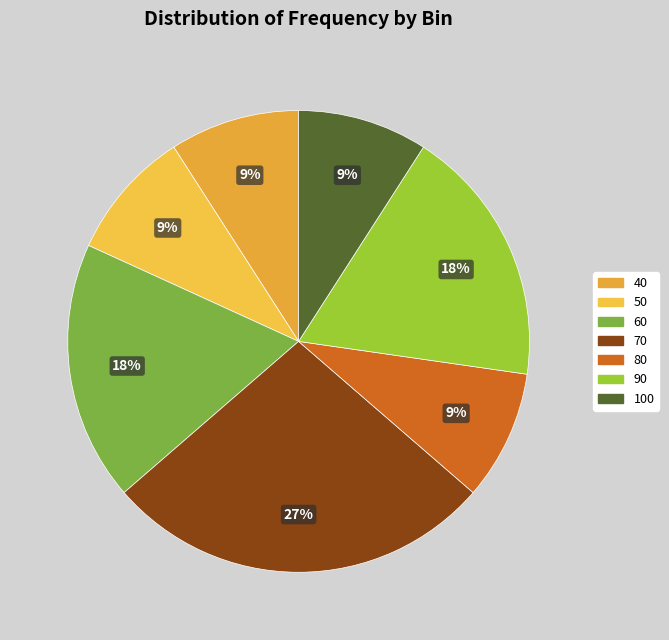

Is it true that 60 is 18% of the pie?

True